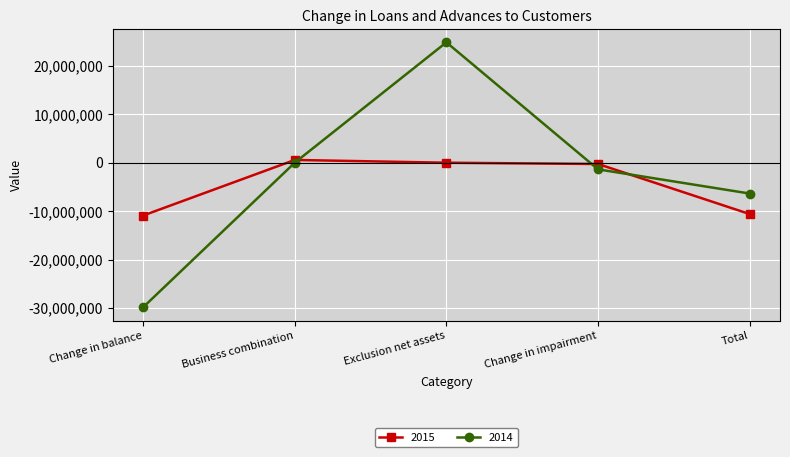

Reading right to left, extract all data points from this chart.

2015: Total=-10609636	Change in impairment=-264732	Exclusion net assets=0	Business combination=571420	Change in balance=-10916324
2014: Total=-6368592	Change in impairment=-1371697	Exclusion net assets=24877227	Business combination=0	Change in balance=-29874122